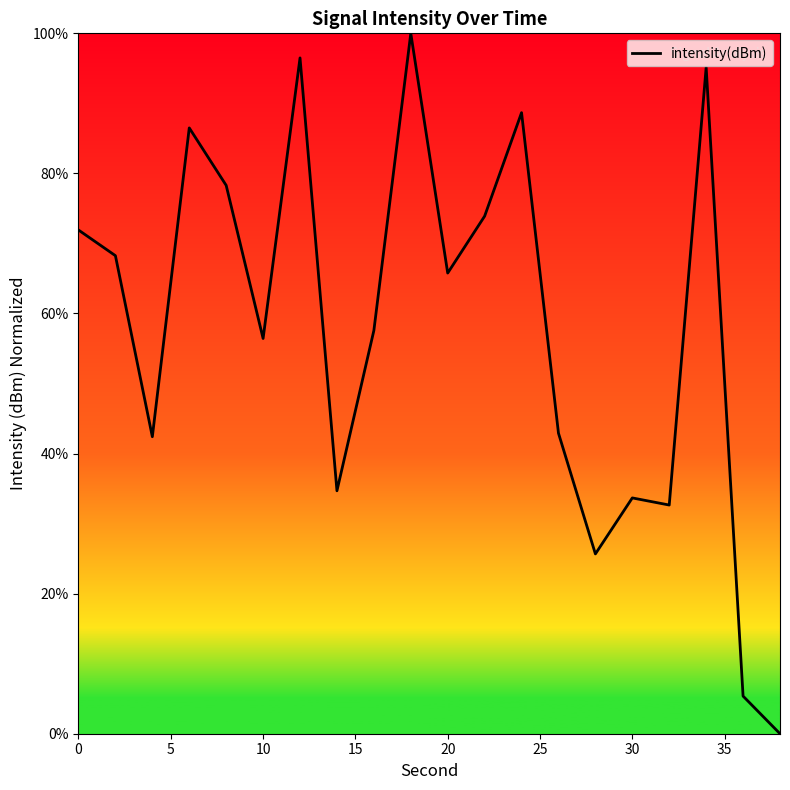

How many values are above zero?

19